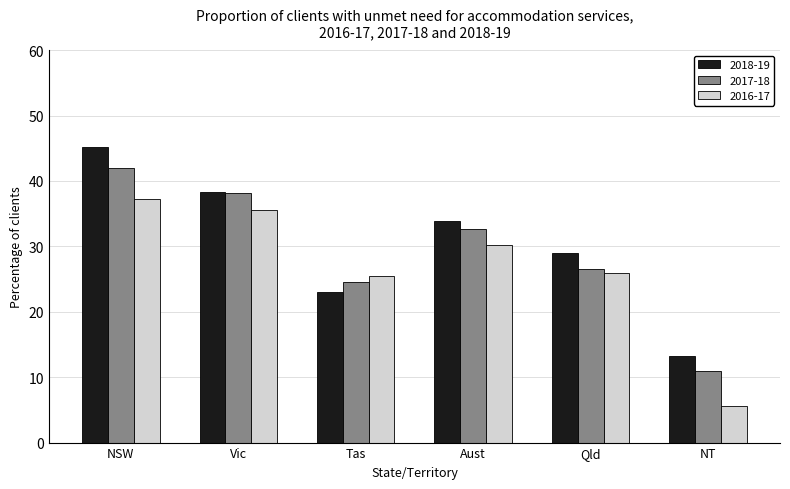

At which category is the sum across all series the highest?

NSW